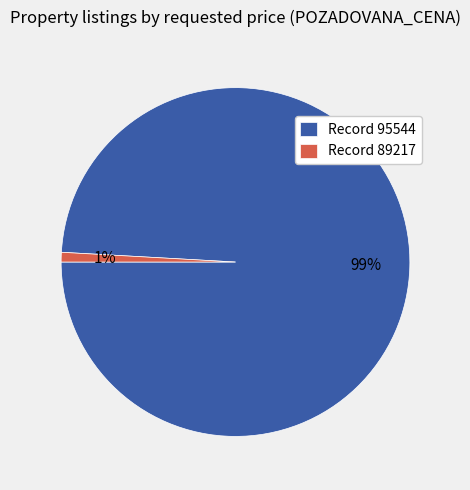

Combined, do Record 95544 and Record 89217 account for over 50%?

Yes